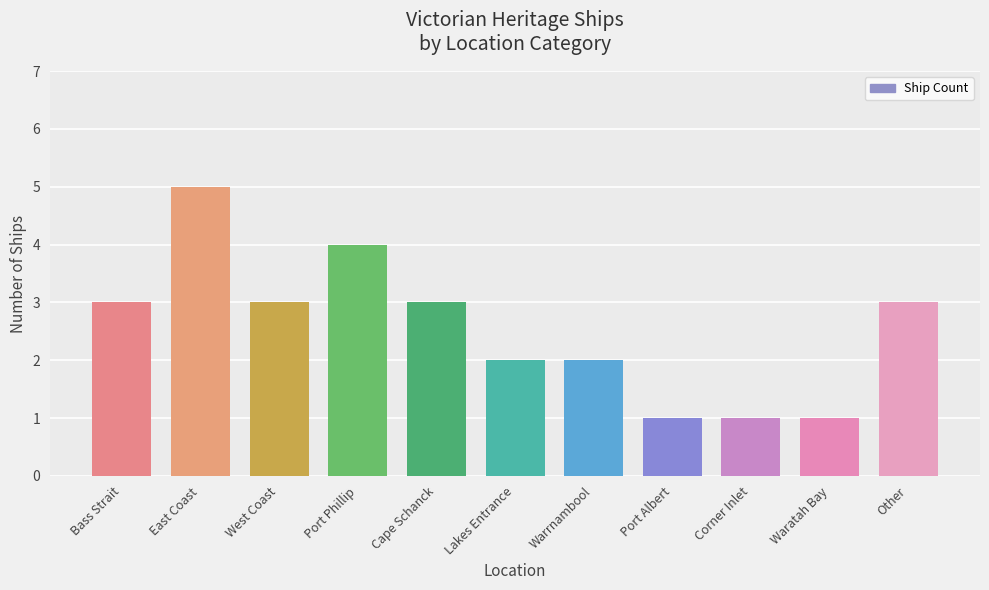

The value at Corner Inlet is 1. True or false?

True